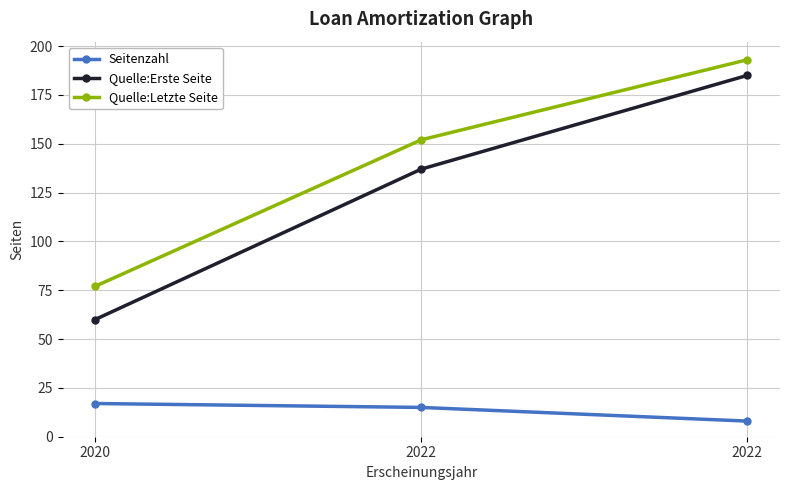

Reading right to left, transcribe all the data shown in this chart.

Seitenzahl: 8	15	17
Quelle:Erste Seite: 185	137	60
Quelle:Letzte Seite: 193	152	77